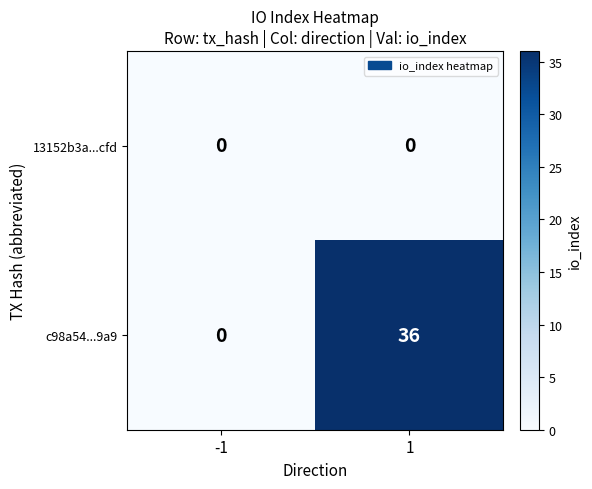

What is the total value across all series at 1?

36